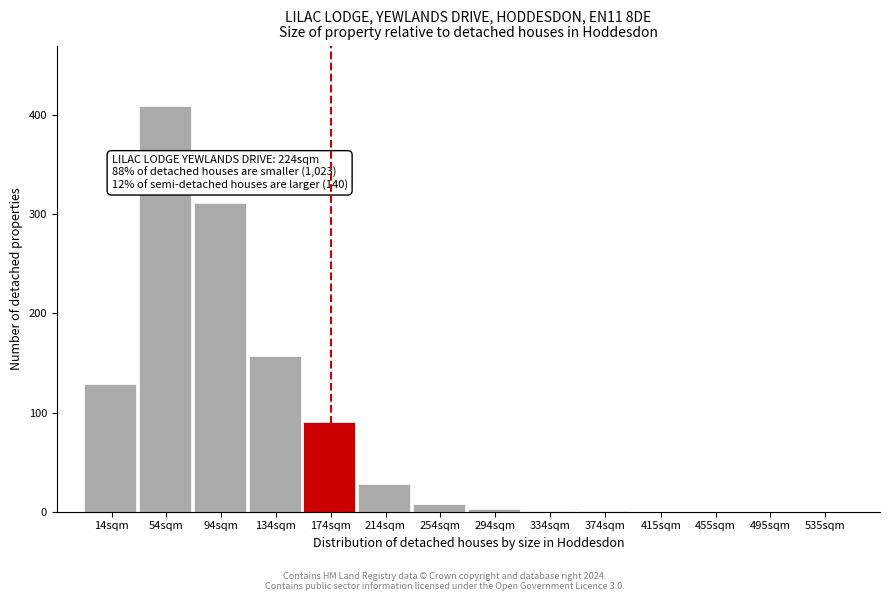

Between 54sqm and 174sqm, which is larger?

54sqm